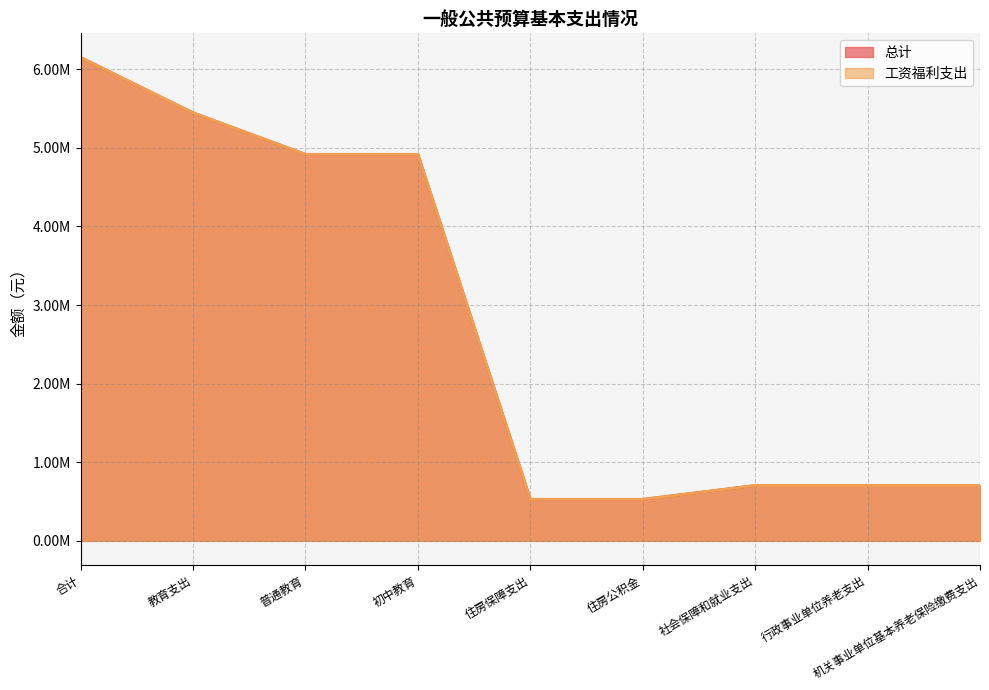

Does the chart have visible grid lines?

Yes